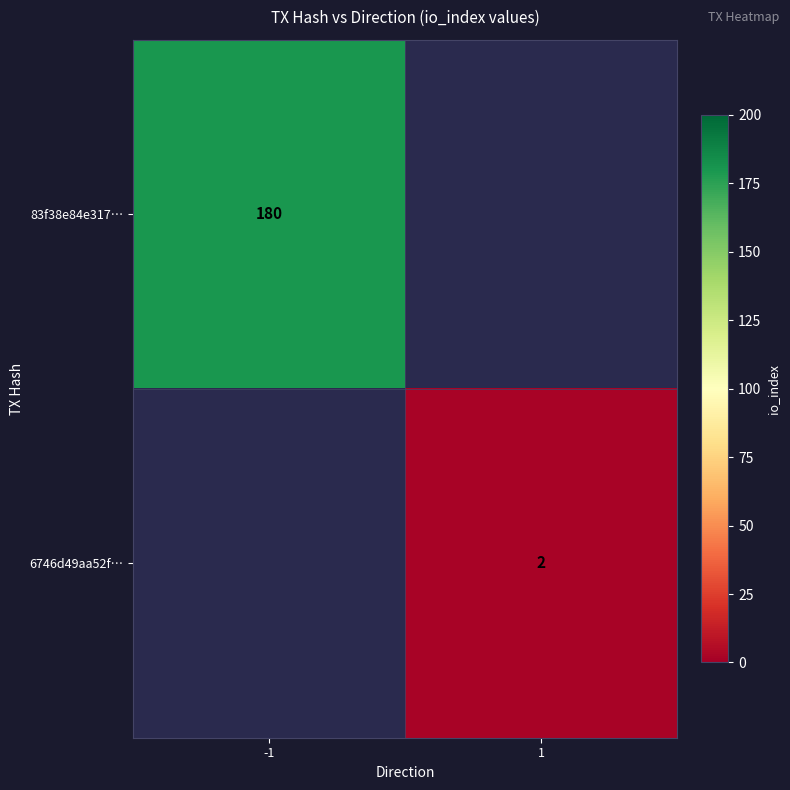

Is it true that 6746d49aa52f… equals 2 at 1?

True